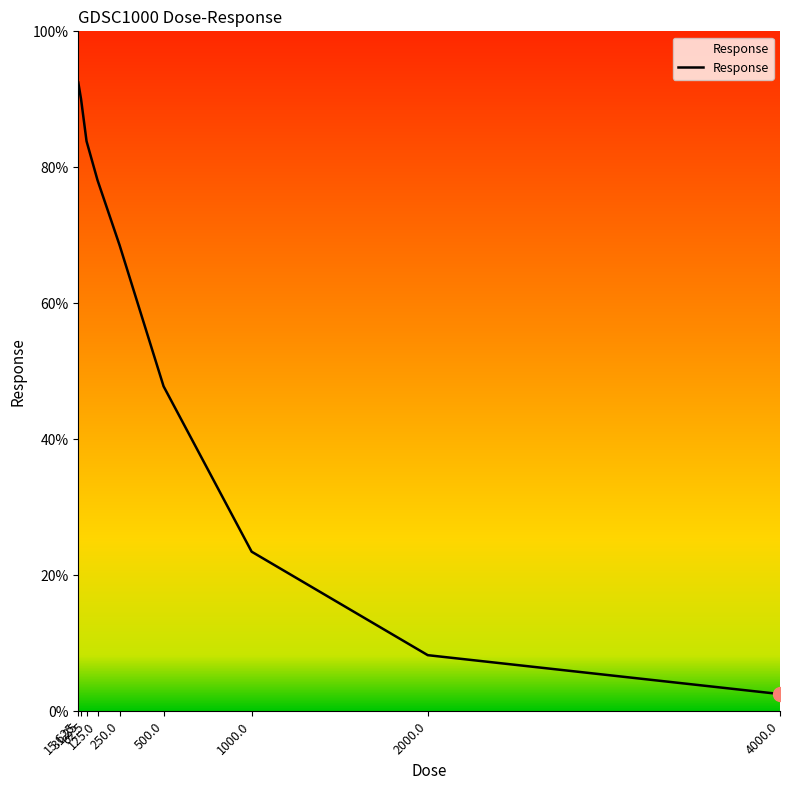

What position from the left is 15.625?

1